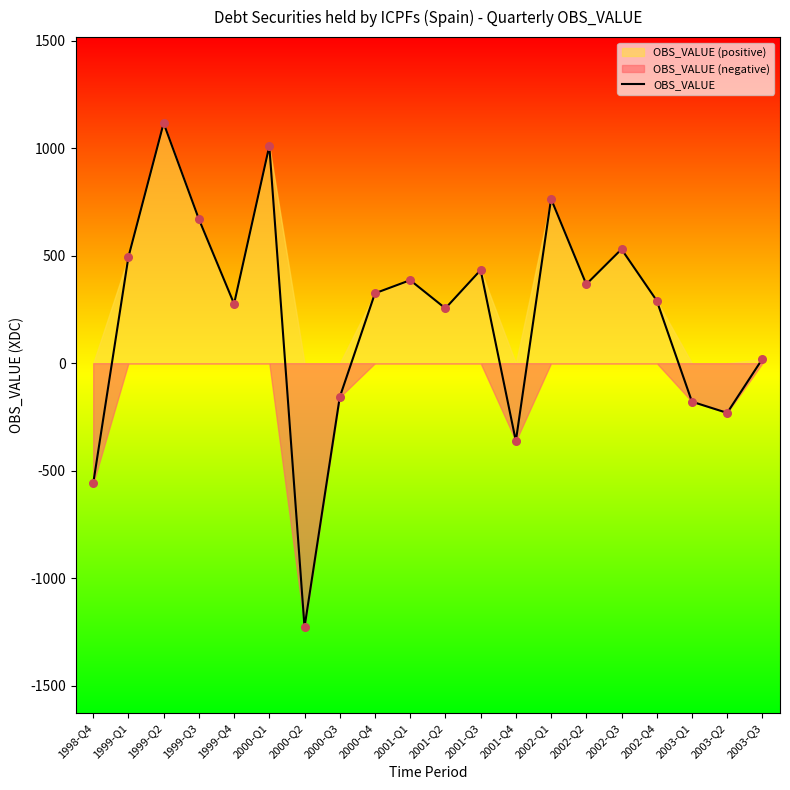

Which has a higher value, 2001-Q1 or 2002-Q2?

2001-Q1